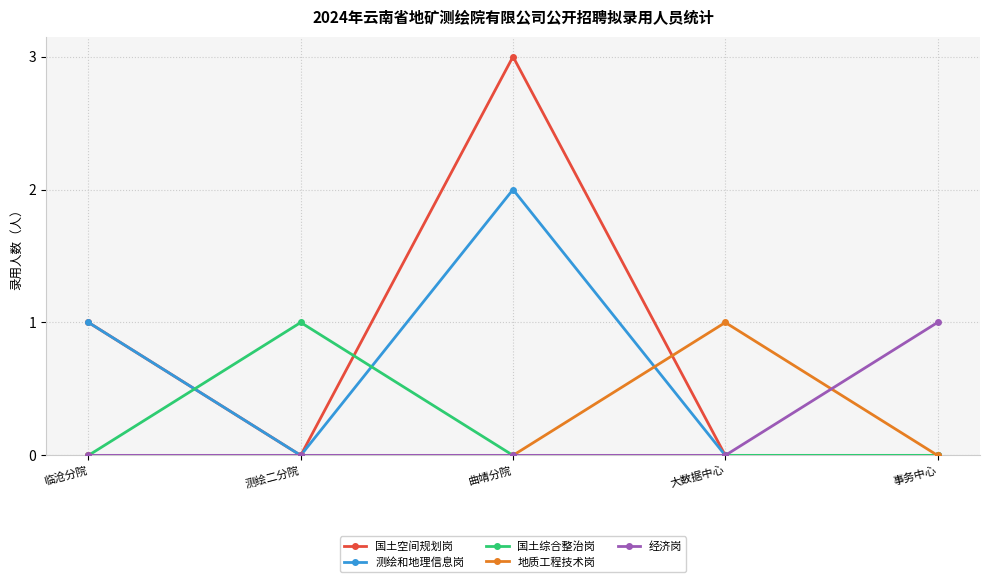

What is the label of the 4th point from the left?

大数据中心